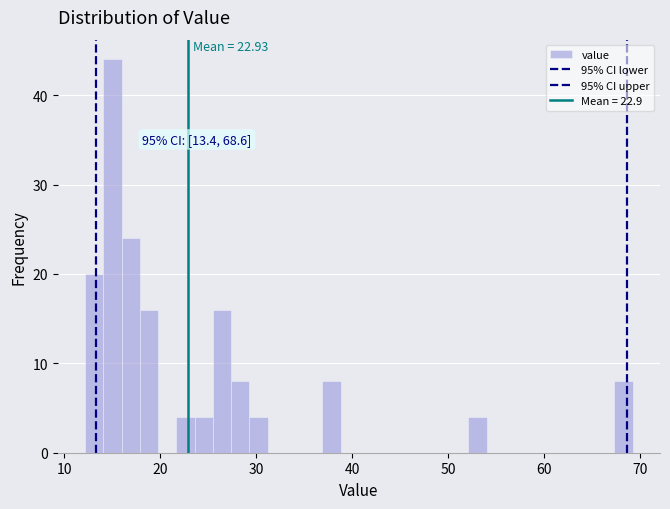

Read against the x-axis, roughly where is the centre of the tallest bar?

15